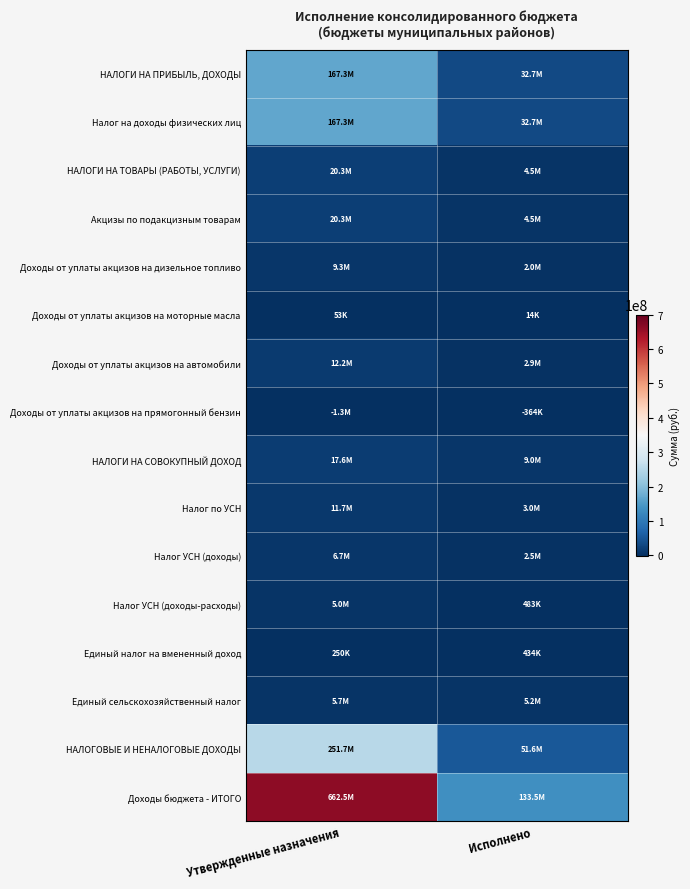

Reading left to right, extract all data points from this chart.

НАЛОГИ НА ПРИБЫЛЬ, ДОХОДЫ: Утвержденные назначения=167349140.0	Исполнено=32737990.6
Налог на доходы физических лиц: Утвержденные назначения=167349140.0	Исполнено=32737990.6
НАЛОГИ НА ТОВАРЫ (РАБОТЫ, УСЛУГИ): Утвержденные назначения=20266995.9	Исполнено=4544276.2
Акцизы по подакцизным товарам: Утвержденные назначения=20266995.9	Исполнено=4544276.2
Доходы от уплаты акцизов на дизельное топливо: Утвержденные назначения=9305880.0	Исполнено=2039390.0
Доходы от уплаты акцизов на моторные масла: Утвержденные назначения=53030.0	Исполнено=14303.5
Доходы от уплаты акцизов на автомобили: Утвержденные назначения=12241340.0	Исполнено=2854803.7
Доходы от уплаты акцизов на прямогонный бензин: Утвержденные назначения=-1333254.1	Исполнено=-364221.0
НАЛОГИ НА СОВОКУПНЫЙ ДОХОД: Утвержденные назначения=17620000.0	Исполнено=8980931.2
Налог по УСН: Утвержденные назначения=11700000.0	Исполнено=3022498.8
Налог УСН (доходы): Утвержденные назначения=6745000.0	Исполнено=2539555.0
Налог УСН (доходы-расходы): Утвержденные назначения=4955000.0	Исполнено=482943.8
Единый налог на вмененный доход: Утвержденные назначения=250000.0	Исполнено=433656.4
Единый сельскохозяйственный налог: Утвержденные назначения=5650000.0	Исполнено=5207740.5
НАЛОГОВЫЕ И НЕНАЛОГОВЫЕ ДОХОДЫ: Утвержденные назначения=251734635.9	Исполнено=51552016.3
Доходы бюджета - ИТОГО: Утвержденные назначения=662540596.4	Исполнено=133516580.0